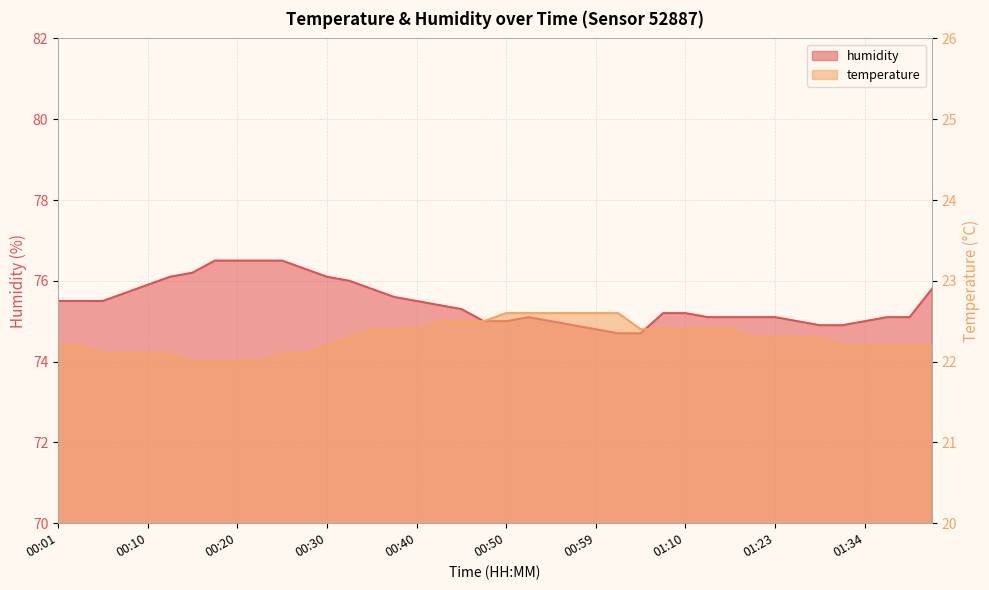

What is the sum of the humidity values at 01:31 and 01:04?

149.6